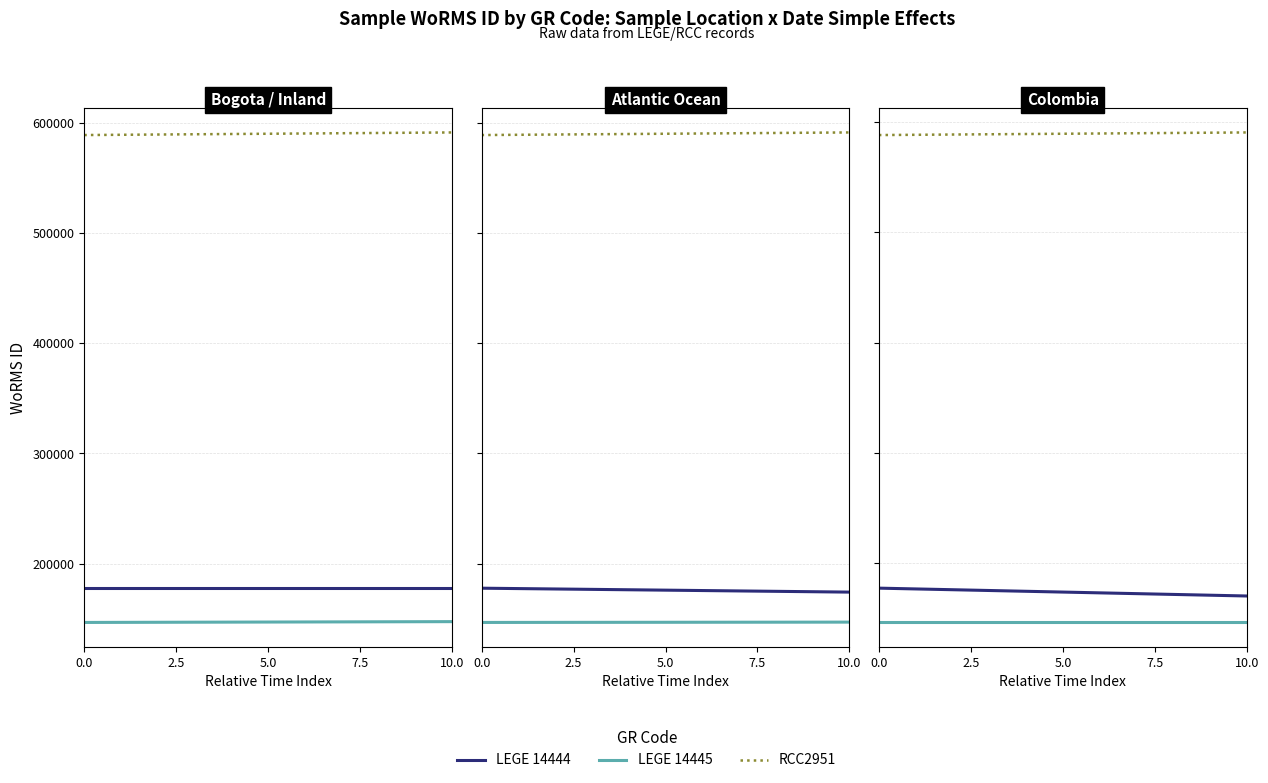

What is the smallest value displayed?

146547.0